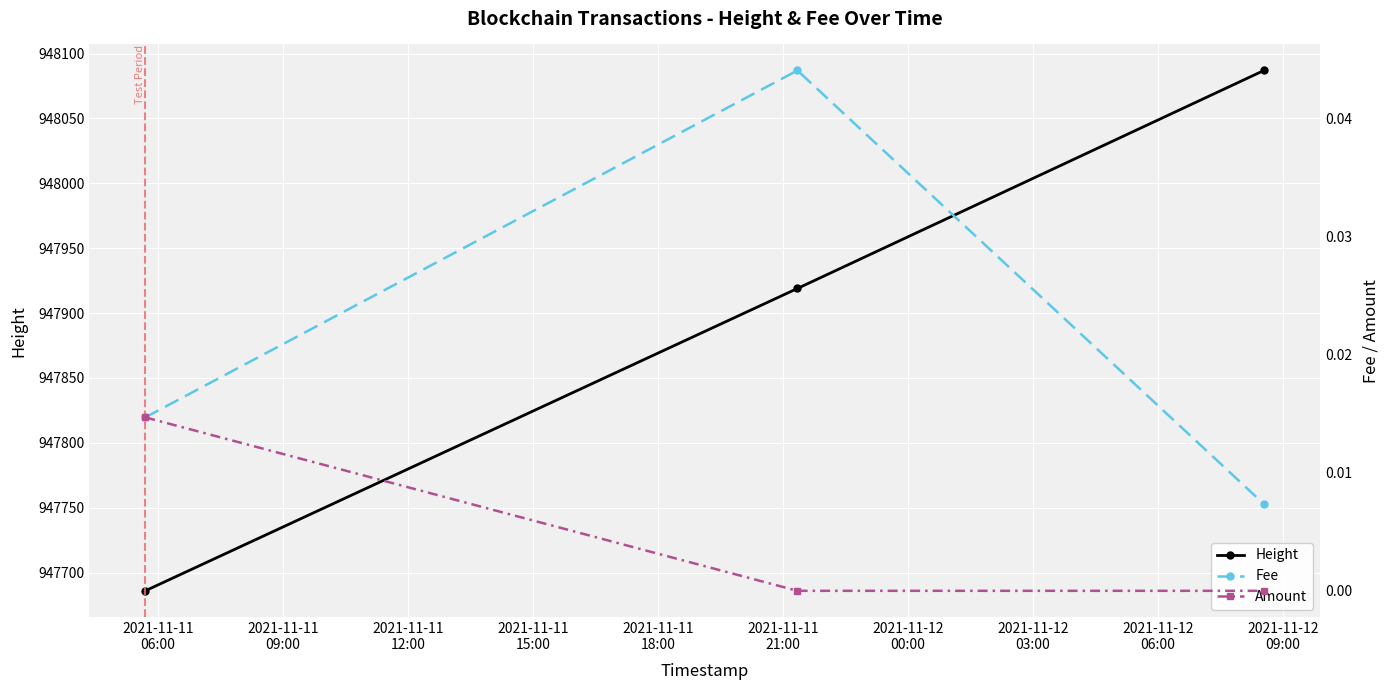

What is the maximum value for Height?

948087